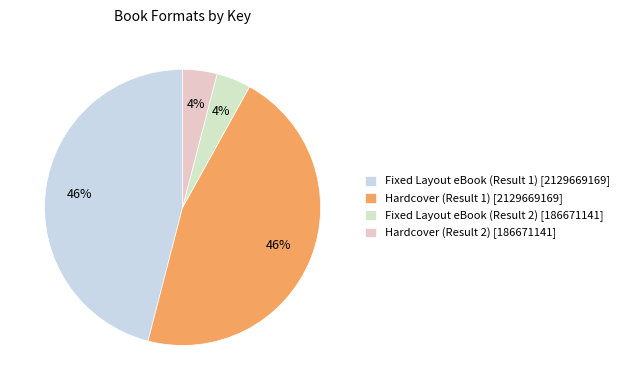

How many segments does this pie chart have?

4